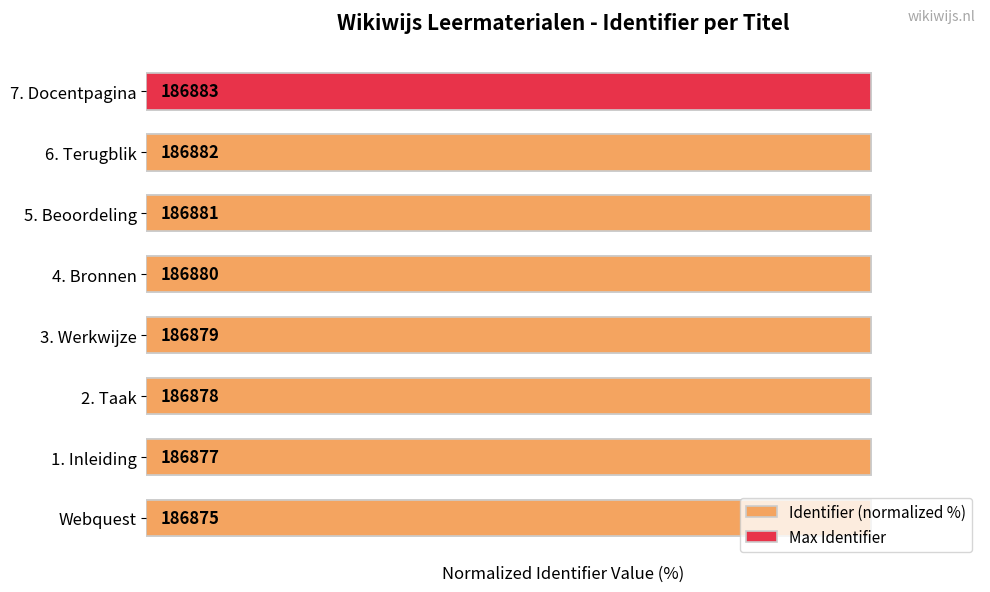

Reading right to left, list all the values displayed in this chart.

100.0	100.0	100.0	100.0	100.0	100.0	100.0	100.0